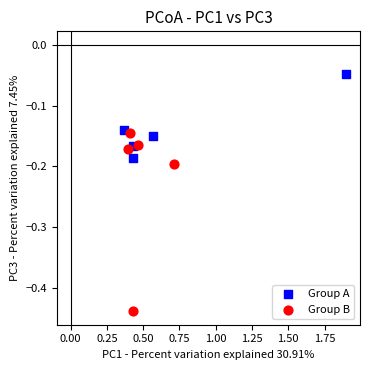

Which series reaches the minimum Y coordinate?

Group B